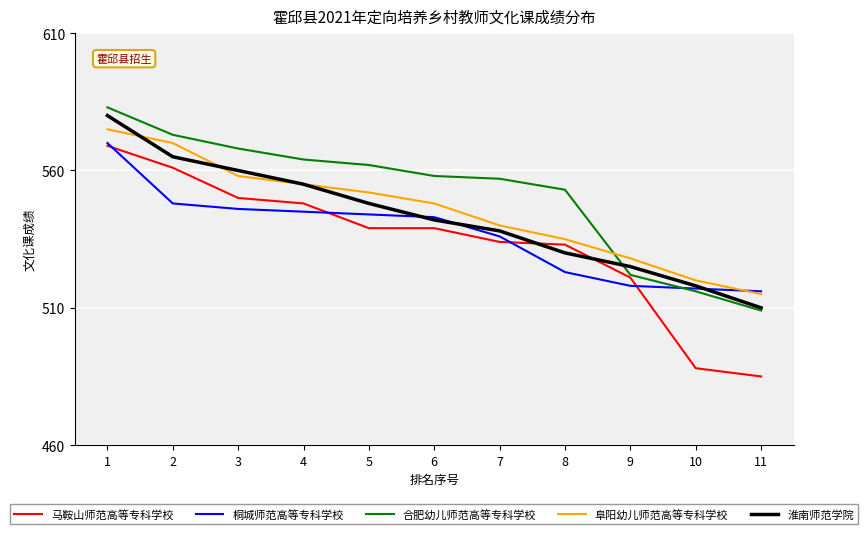

Reading left to right, extract all data points from this chart.

马鞍山师范高等专科学校: 569	561	550	548	539	539	534	533	521	488	485
桐城师范高等专科学校: 570	548	546	545	544	543	536	523	518	517	516
合肥幼儿师范高等专科学校: 583	573	568	564	562	558	557	553	522	516	509
阜阳幼儿师范高等专科学校: 575	570	558	555	552	548	540	535	528	520	515
淮南师范学院: 580	565	560	555	548	542	538	530	525	518	510